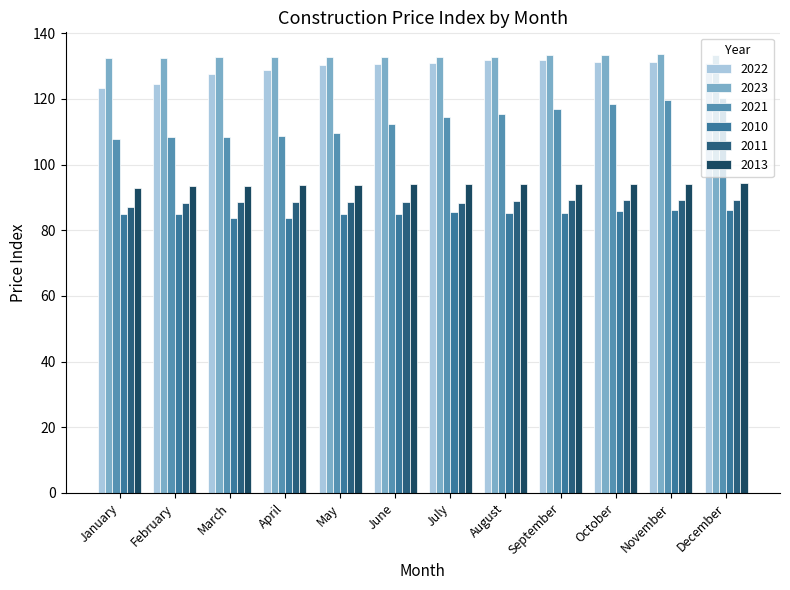

Reading right to left, transcribe all the data shown in this chart.

2022: 130.8	131.2	131.3	131.9	132.0	131.0	130.5	130.2	128.8	127.7	124.5	123.3
2023: 133.4	133.6	133.4	133.4	132.8	132.9	132.9	132.9	132.9	132.8	132.4	132.6
2021: 120.2	119.8	118.6	117.0	115.3	114.5	112.4	109.6	108.8	108.5	108.5	107.9
2010: 86.2	86.1	85.9	85.4	85.4	85.5	85.0	84.8	83.7	83.7	84.9	84.9
2011: 89.3	89.3	89.3	89.1	88.9	88.4	88.5	88.5	88.5	88.6	88.2	87.0
2013: 94.4	94.2	94.2	94.1	94.1	94.0	94.0	93.9	93.9	93.5	93.6	93.0